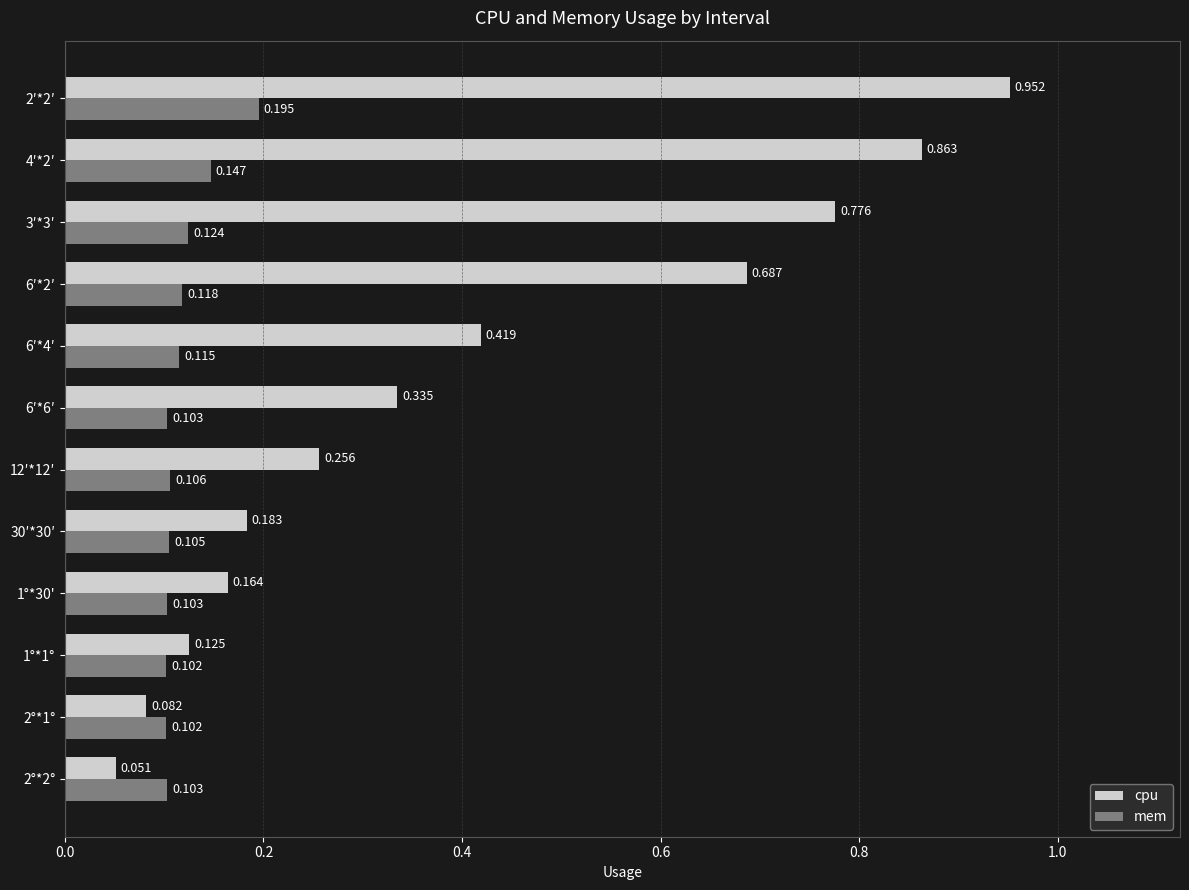

Is the value of mem at 2°*1° greater than the value of cpu at 6′*6′?

No